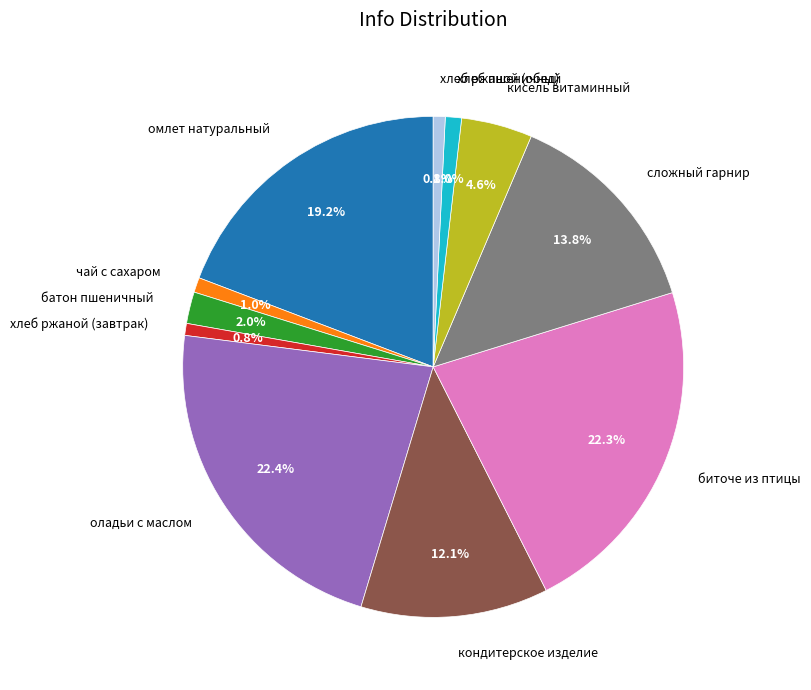

What percentage is the хлеб ржаной (завтрак) slice, to the nearest percent?

1%